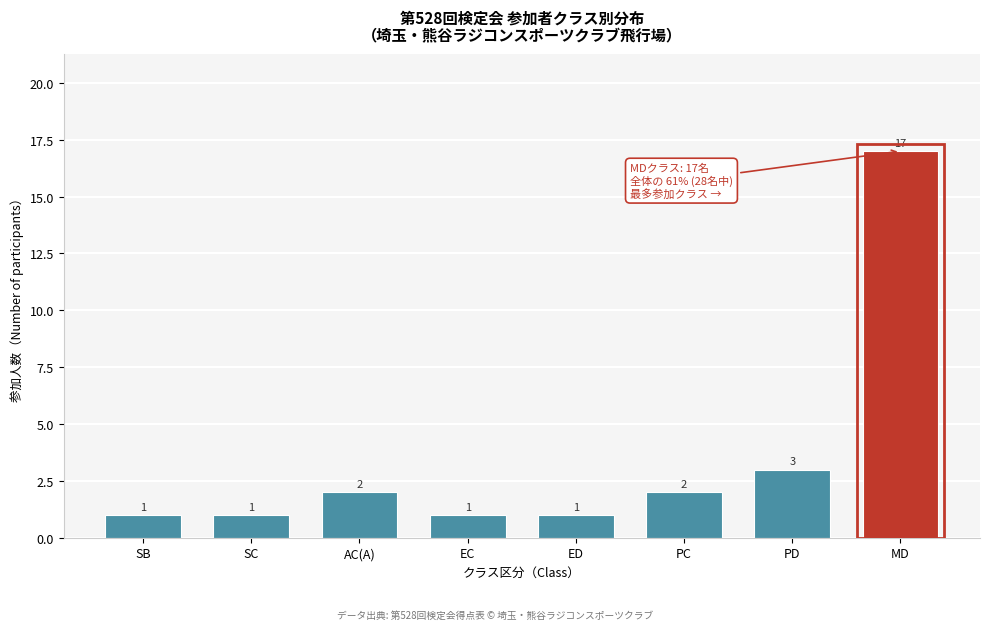

Reading left to right, transcribe all the data shown in this chart.

1	1	2	1	1	2	3	17